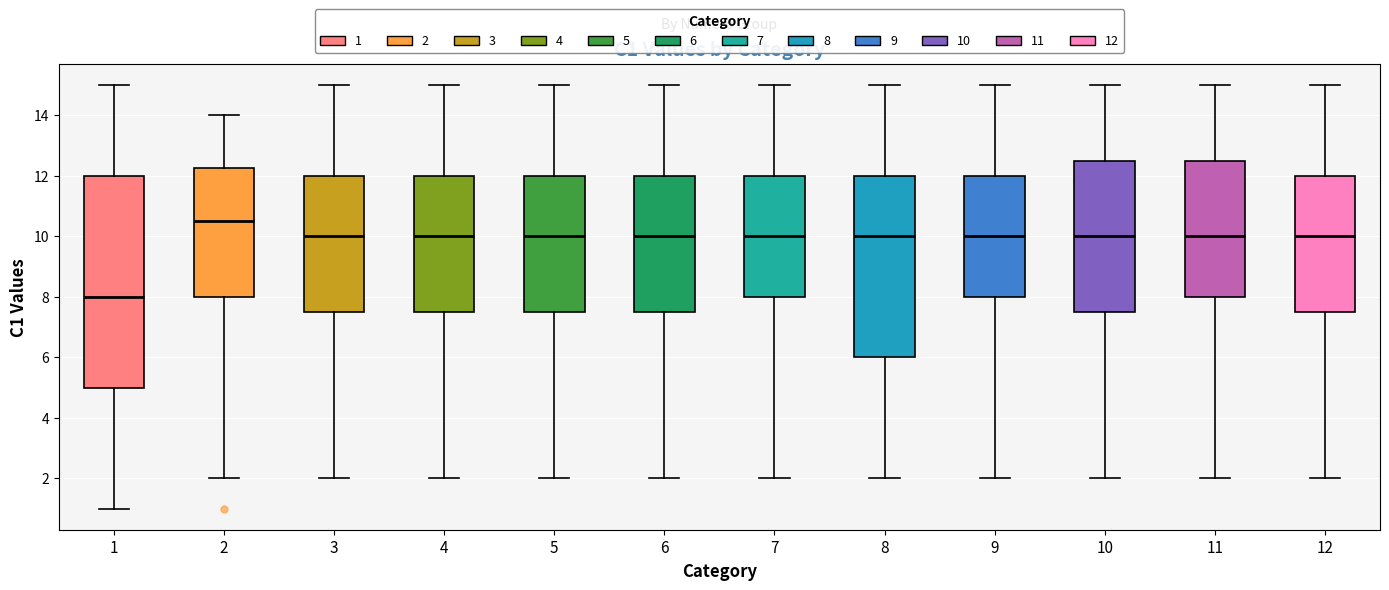

Which box is the tallest, from its lower edge to its upper edge?

1